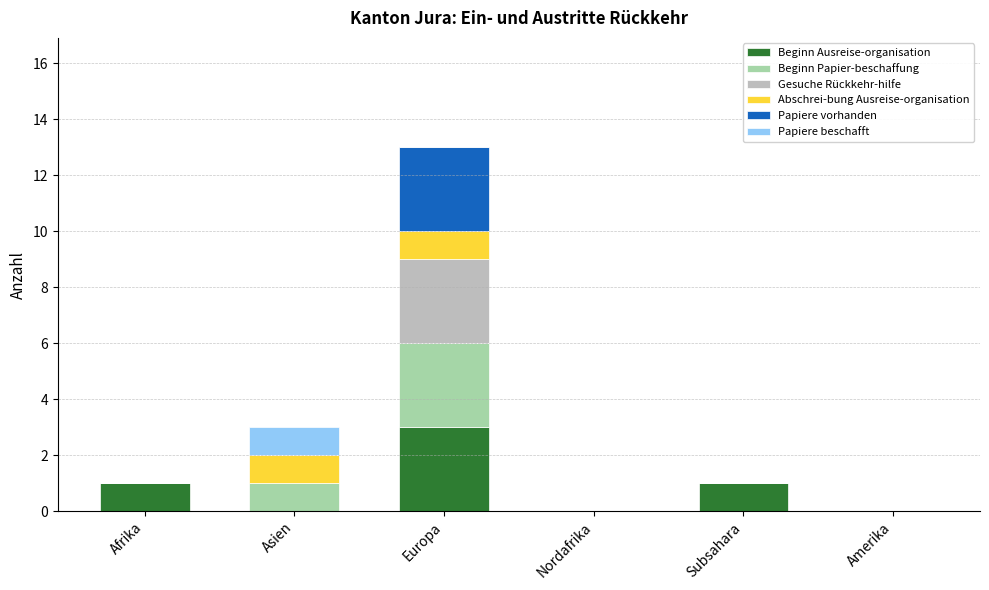

Are the bars horizontal?

No